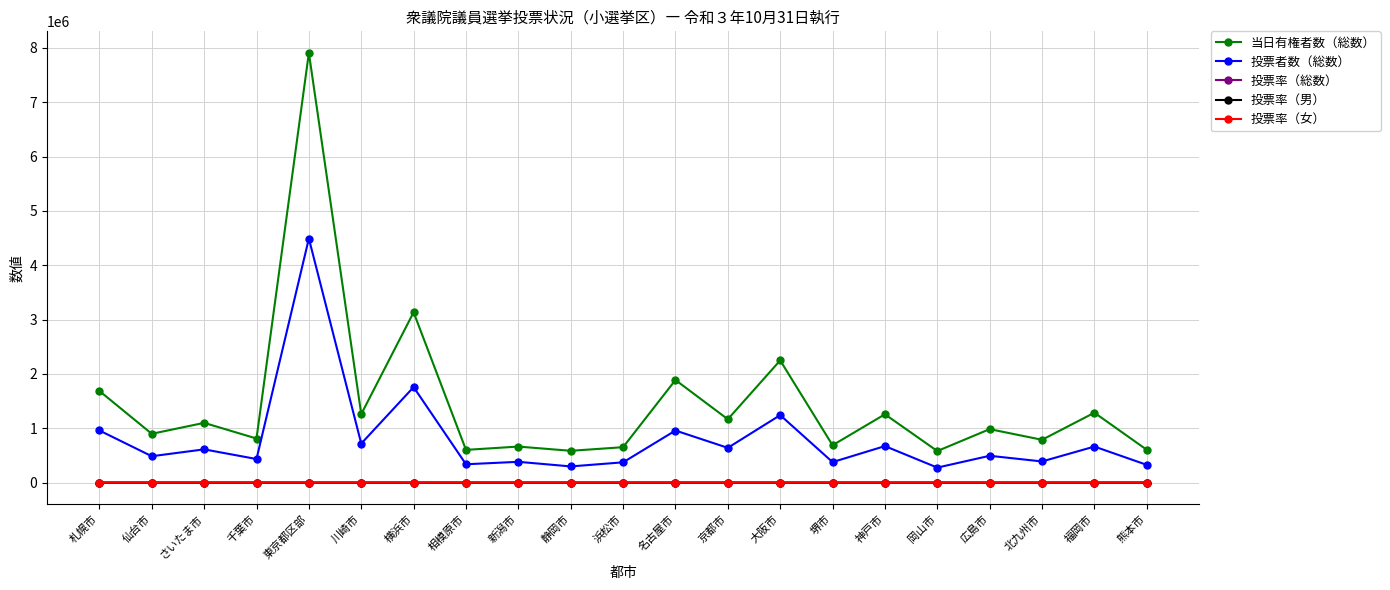

What is the label of the 3rd point from the right?

北九州市